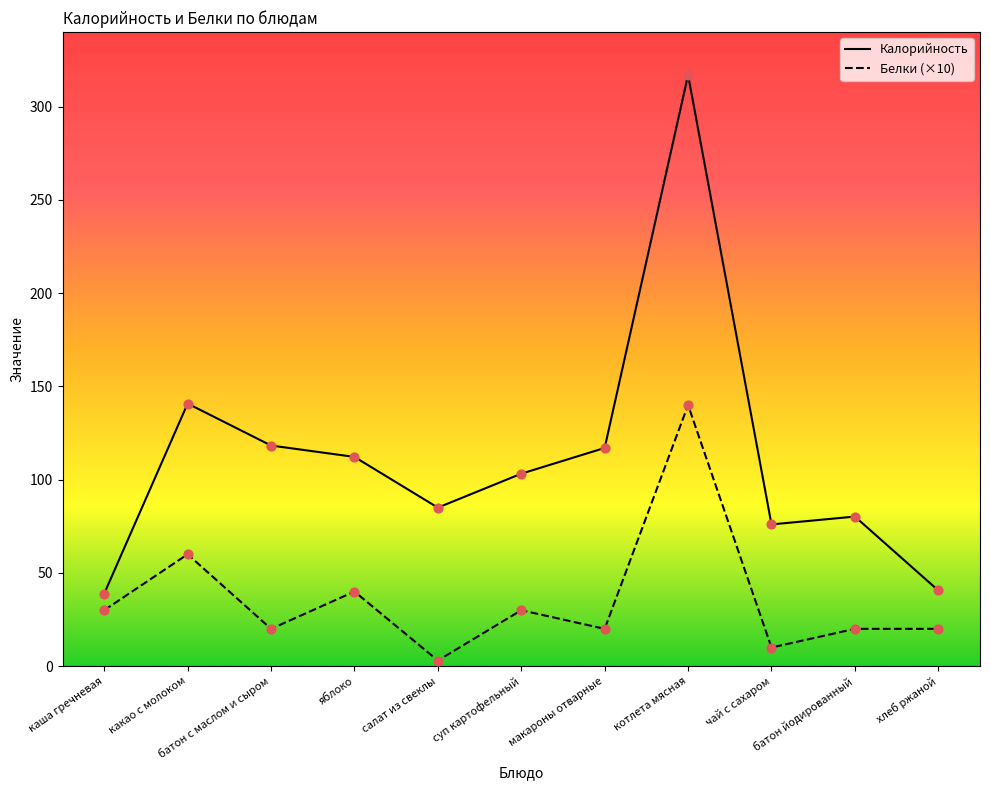

What are all the series names shown in the legend?

Калорийность, Белки (×10)